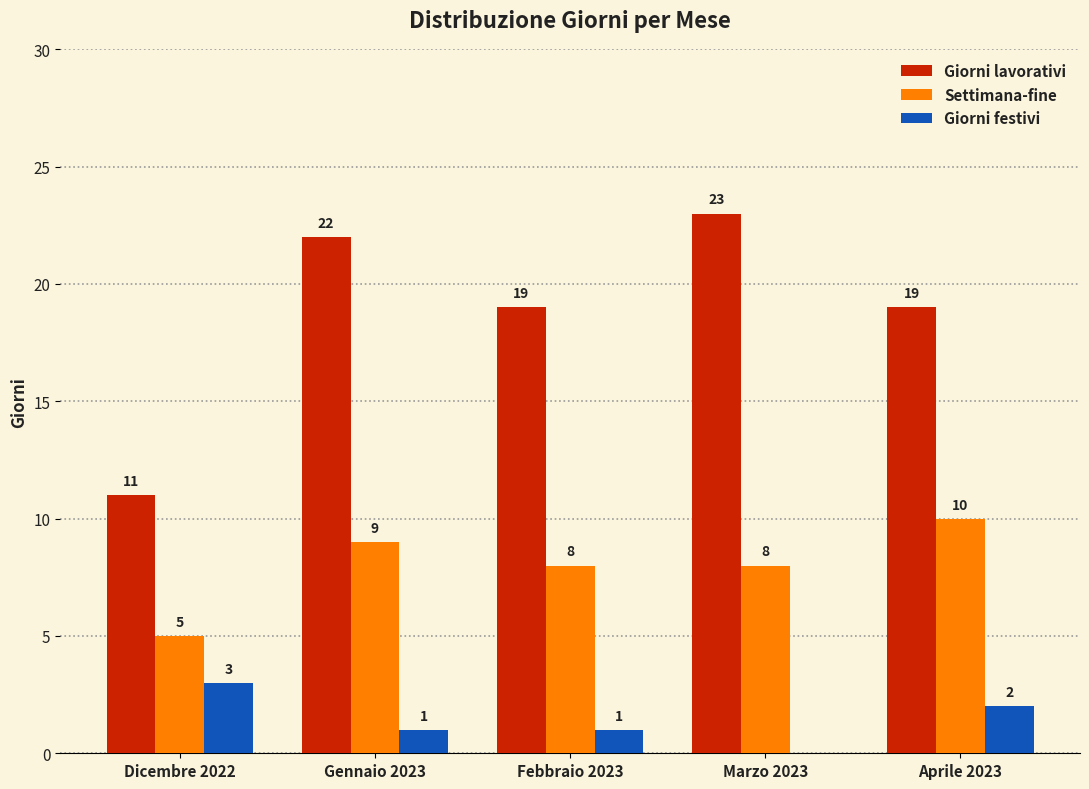

Reading left to right, list all the values displayed in this chart.

Giorni lavorativi: 11	22	19	23	19
Settimana-fine: 5	9	8	8	10
Giorni festivi: 3	1	1	0	2